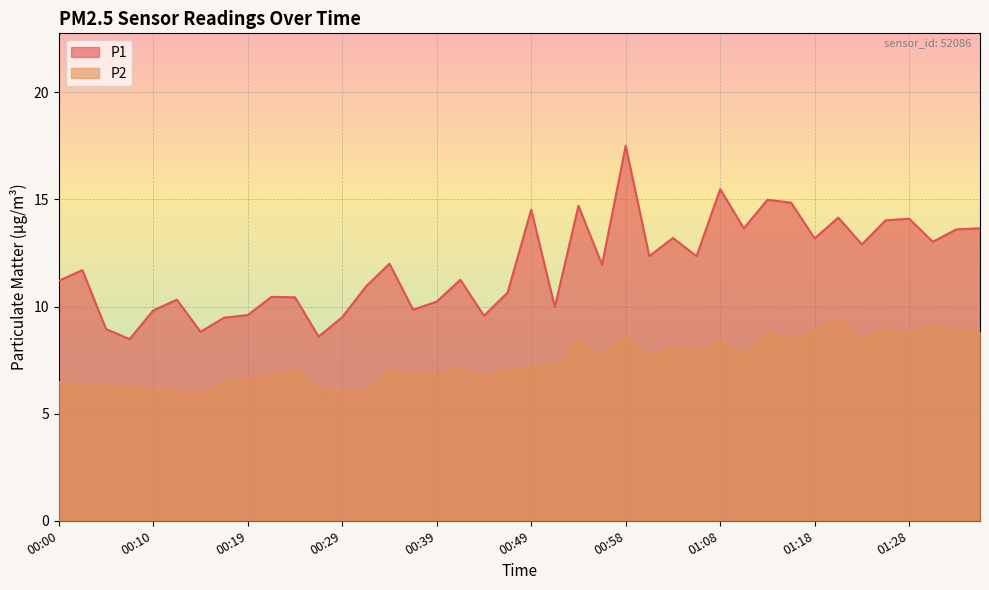

The value of P2 at 00:15 is 5.8. True or false?

True